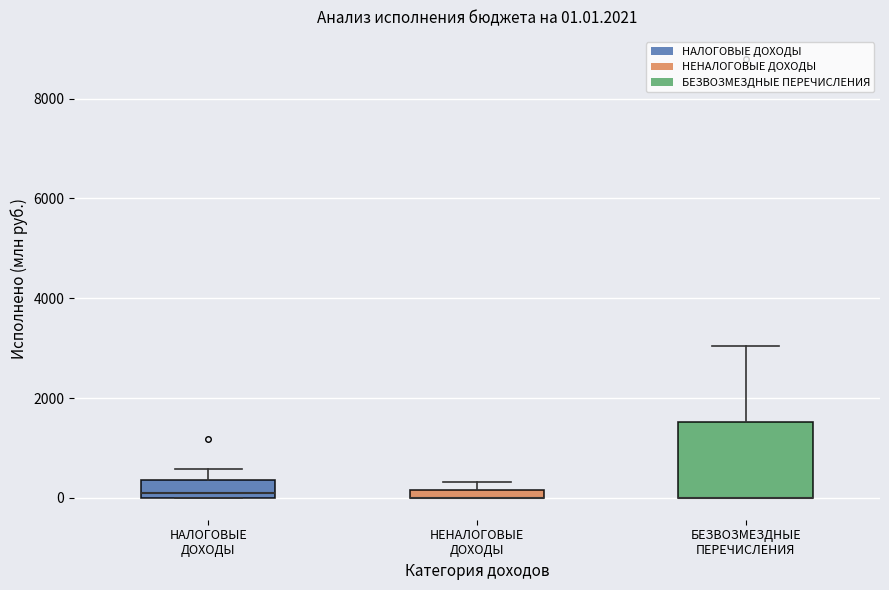

Comparing the boxes themselves (not the whiskers), which one is the tallest?

БЕЗВОЗМЕЗДНЫЕ ПЕРЕЧИСЛЕНИЯ